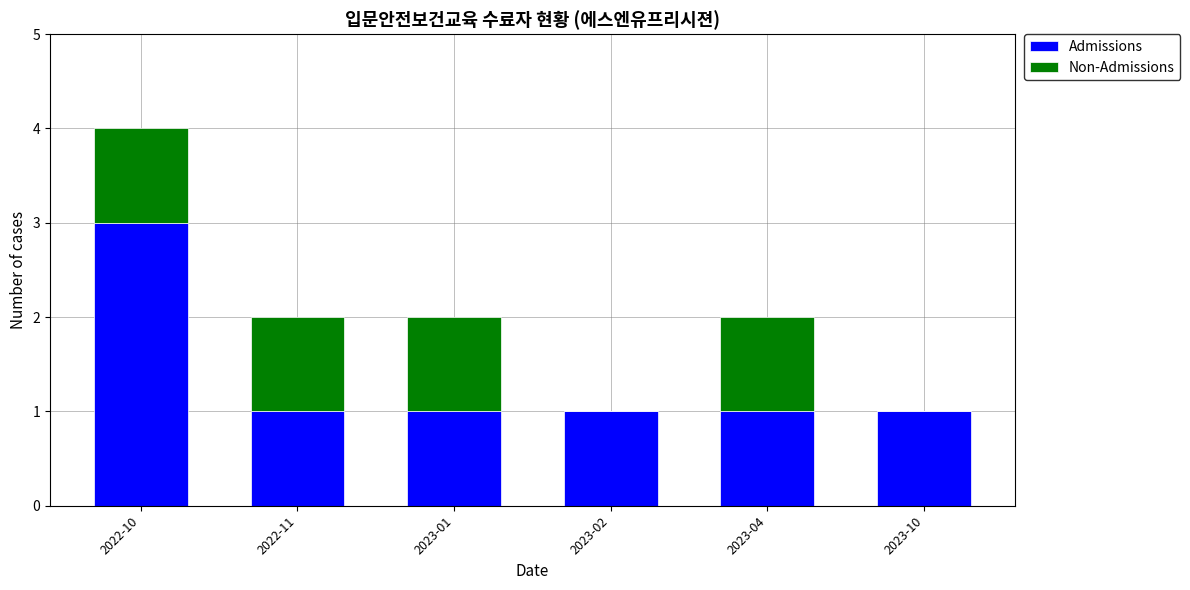

What is the maximum value for Admissions?

3